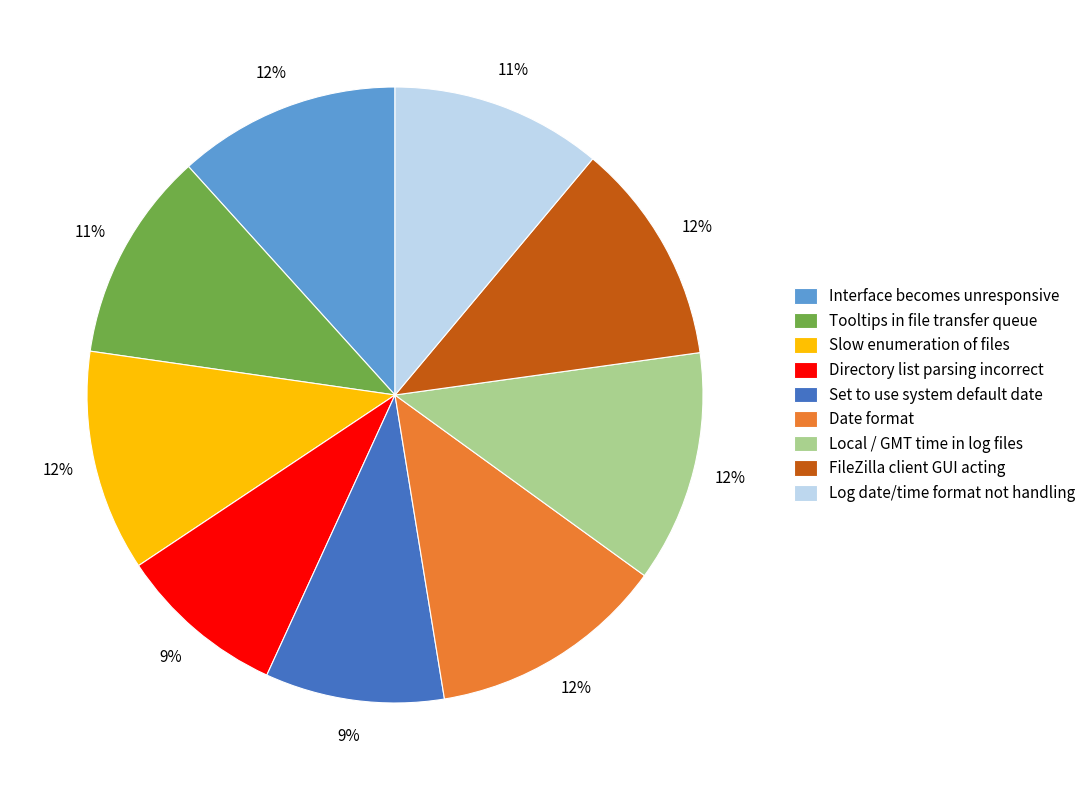

Combined, do Log date/time format not handling and Local / GMT time in log files account for over 50%?

No